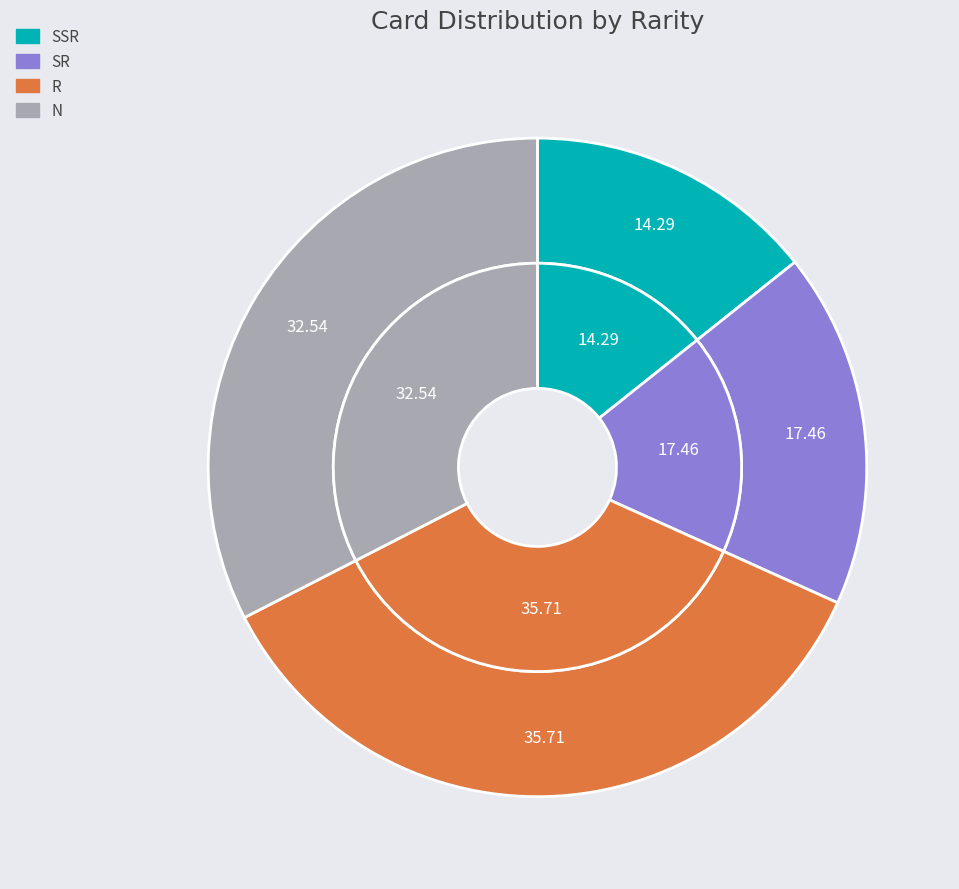

What percentage is the SR slice, to the nearest percent?

17%